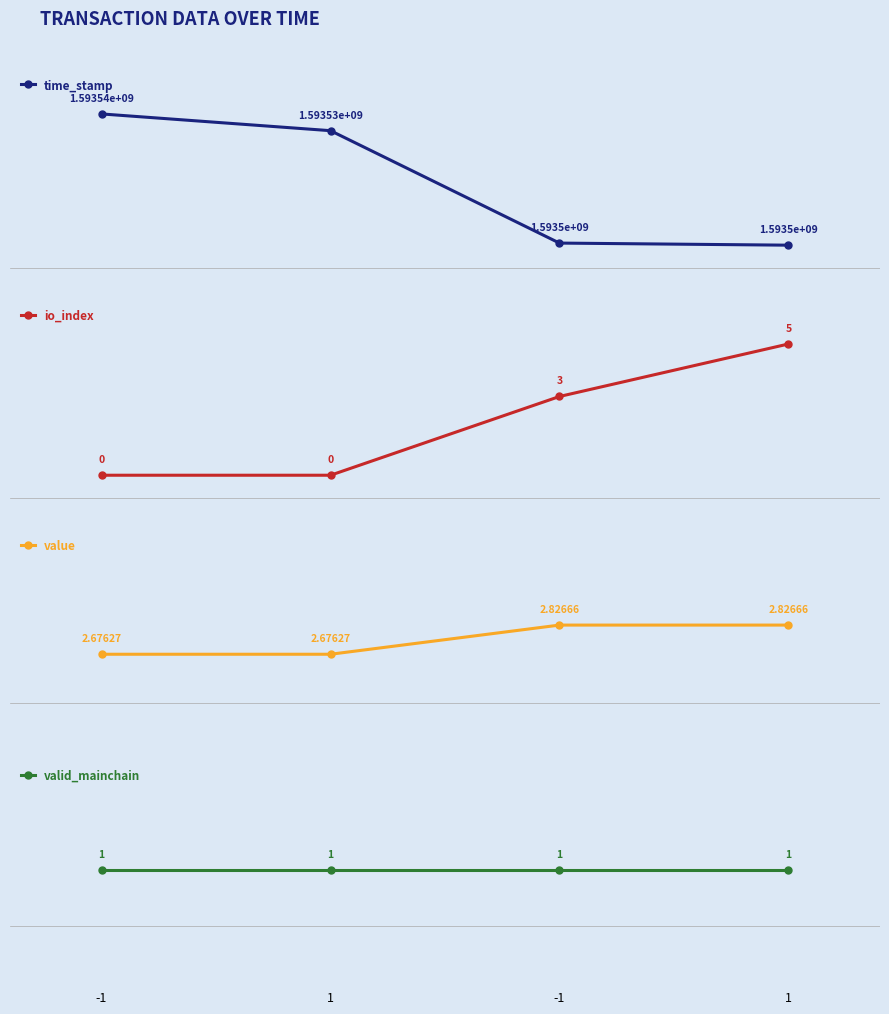

Rank the series by their maximum value, from lowest to highest.

valid_mainchain, value, io_index, time_stamp